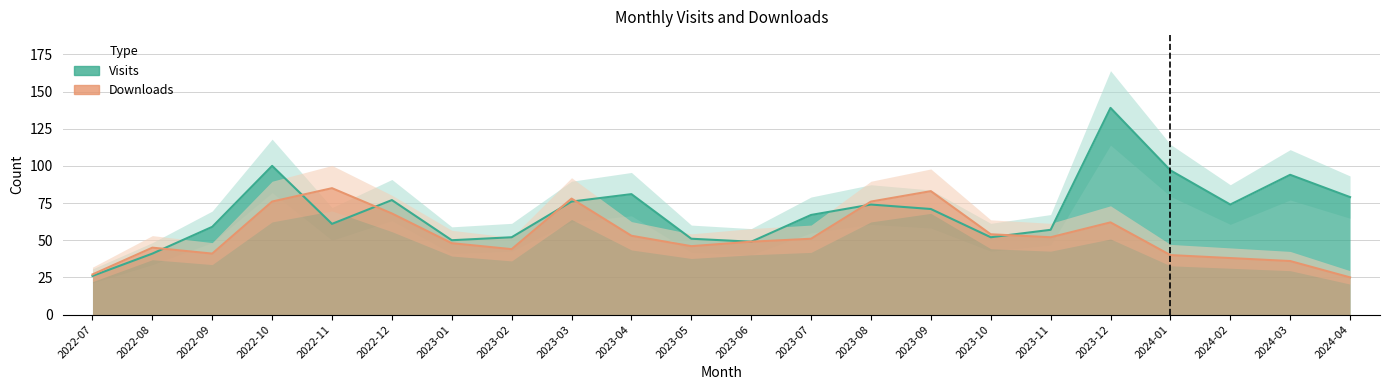

How many data points in monthly_download_resource are above 51?

10